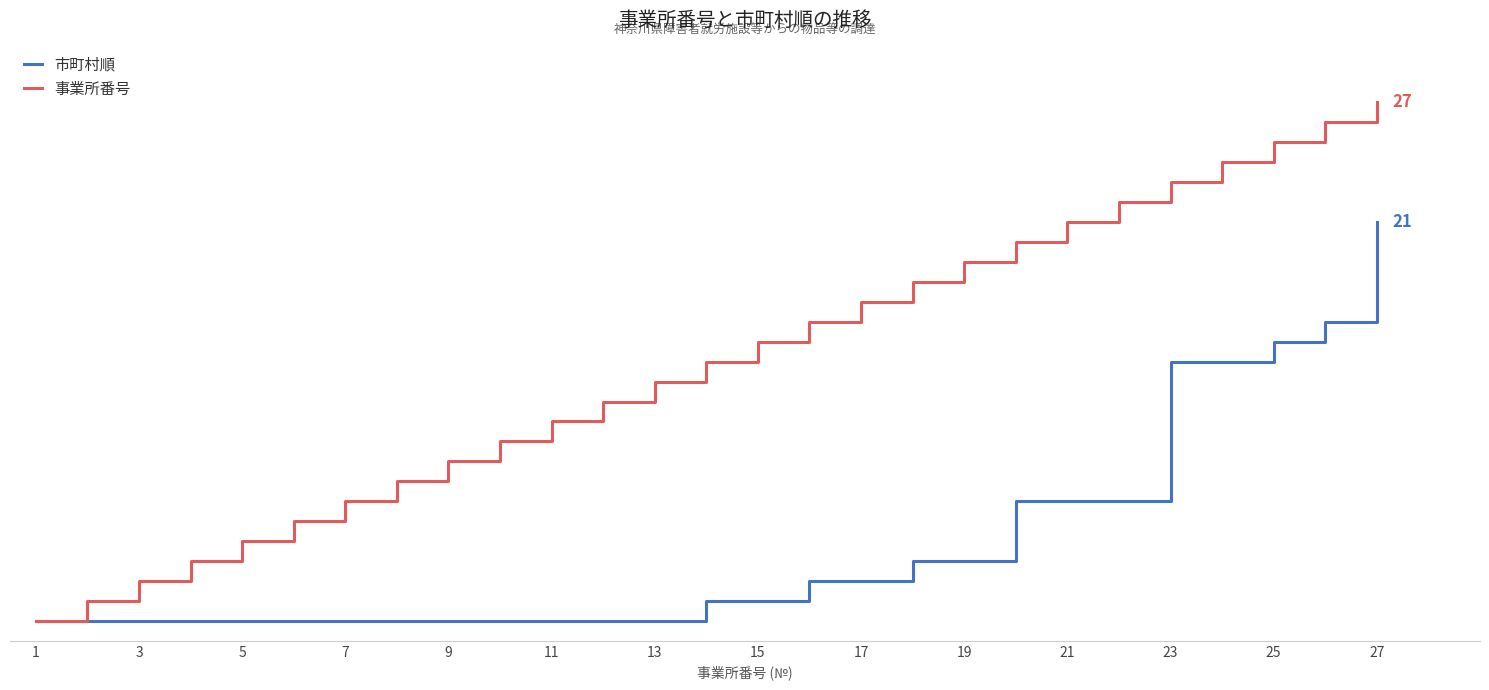

True or false: 市町村順 and 事業所番号 cross at least once.

False